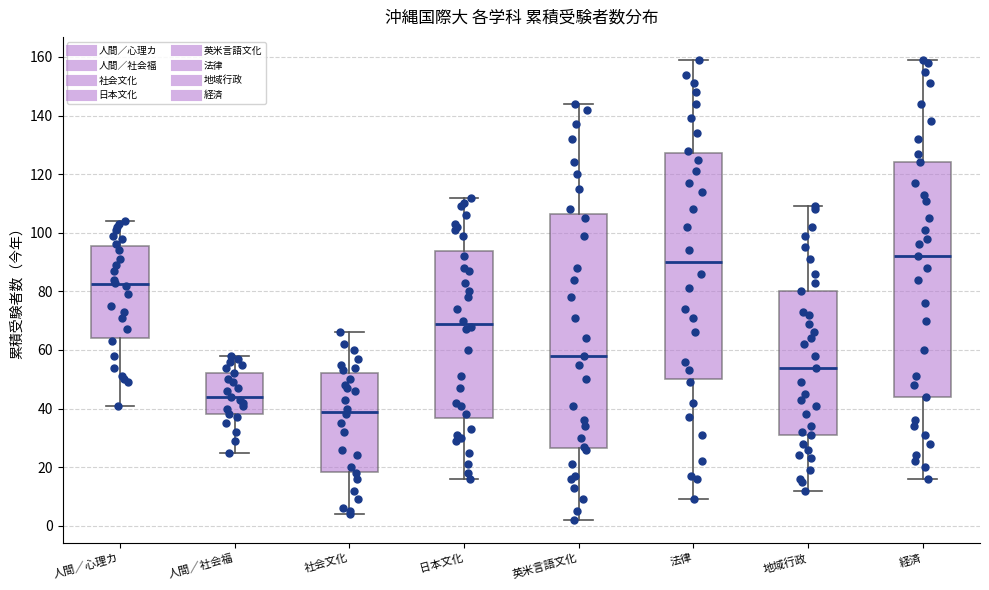

Reading left to right, transcribe this box plot: for each box, give where its median line is, the range the box spans, and where its two whiskers end, as read against the y-axis. The values are not printed on the chart, so give them approximately, as read against the axis.

人間／心理カ: median 82, box 64 to 96, whiskers 42 to 104
人間／社会福: median 44, box 38 to 52, whiskers 26 to 58
社会文化: median 40, box 18 to 52, whiskers 4 to 66
日本文化: median 70, box 36 to 94, whiskers 16 to 112
英米言語文化: median 58, box 26 to 106, whiskers 2 to 144
法律: median 90, box 50 to 128, whiskers 10 to 160
地域行政: median 54, box 32 to 80, whiskers 12 to 110
経済: median 92, box 44 to 124, whiskers 16 to 160